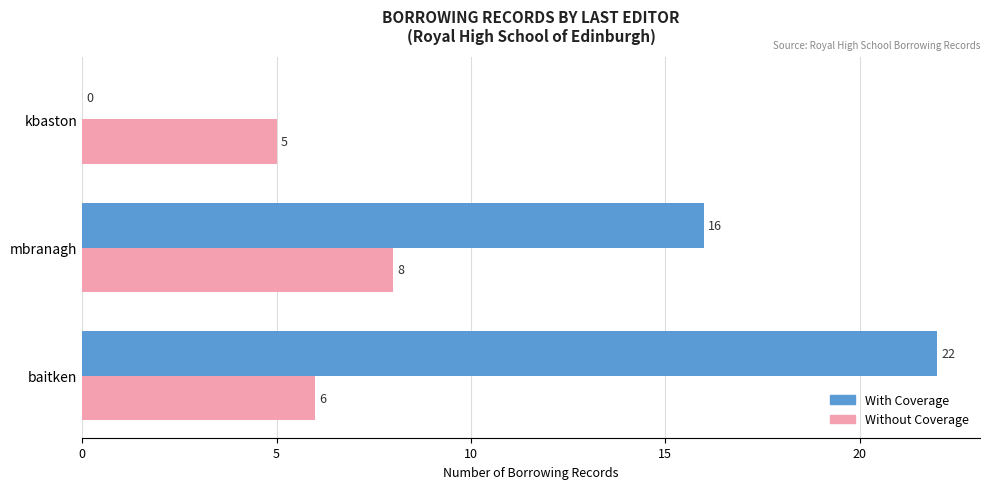

Is the value of Without Coverage at baitken greater than the value of With Coverage at mbranagh?

No